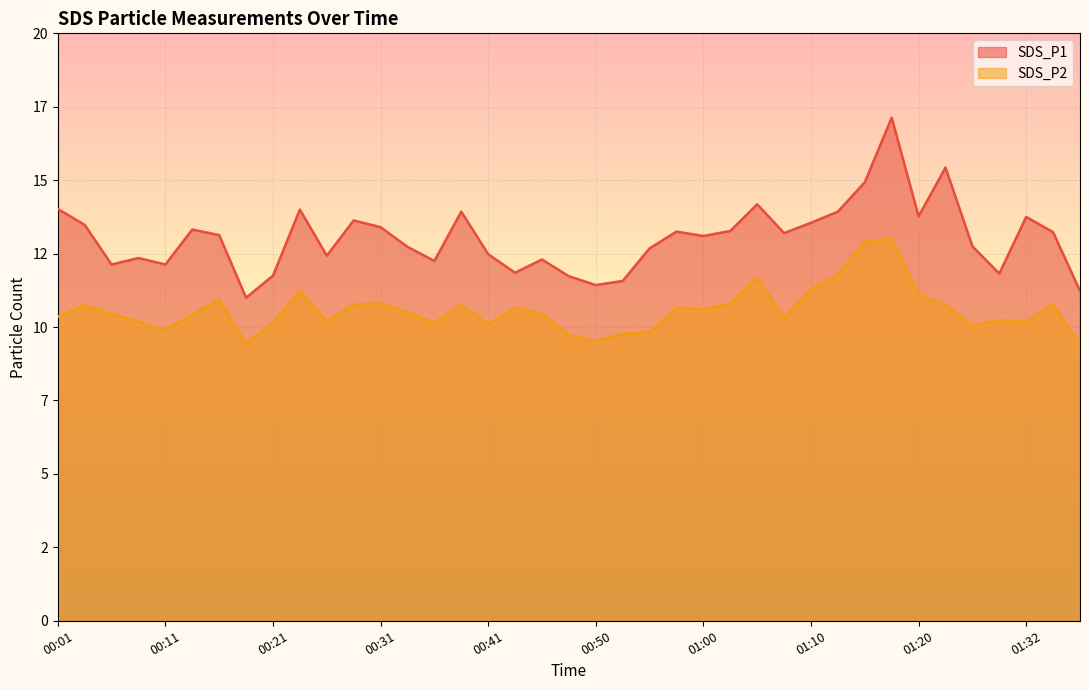

Is it true that SDS_P2 equals 4.5 at 00:43?

False